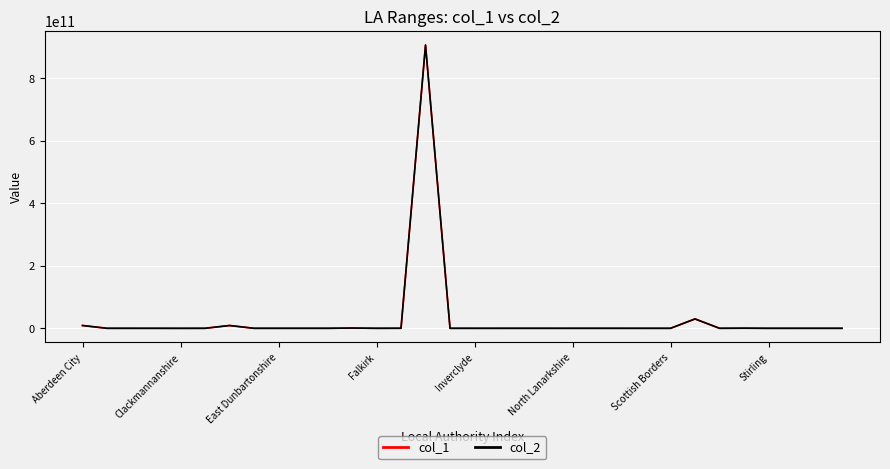

Does the chart display data point markers on the line(s)?

No